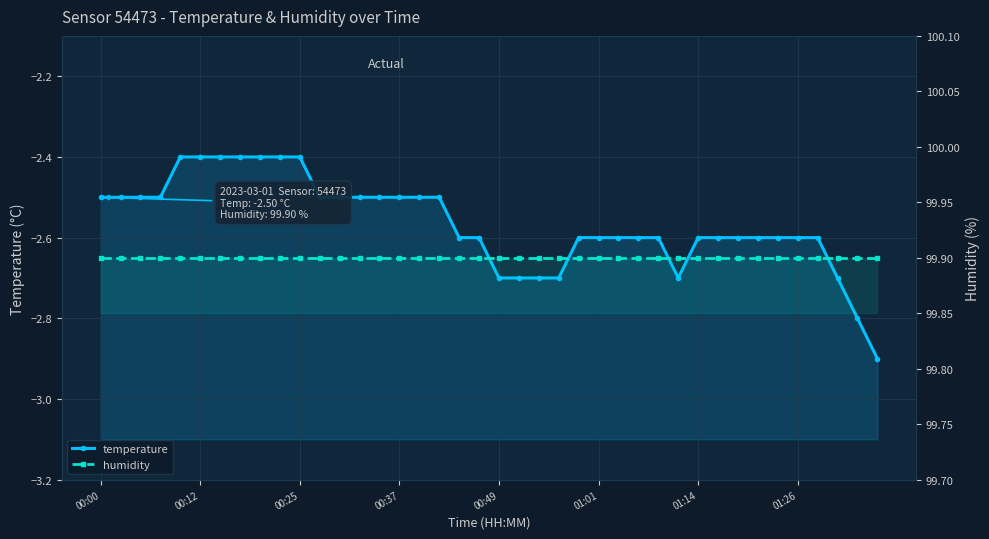

Rank the series at 00:00 from highest to lowest value.

humidity, temperature